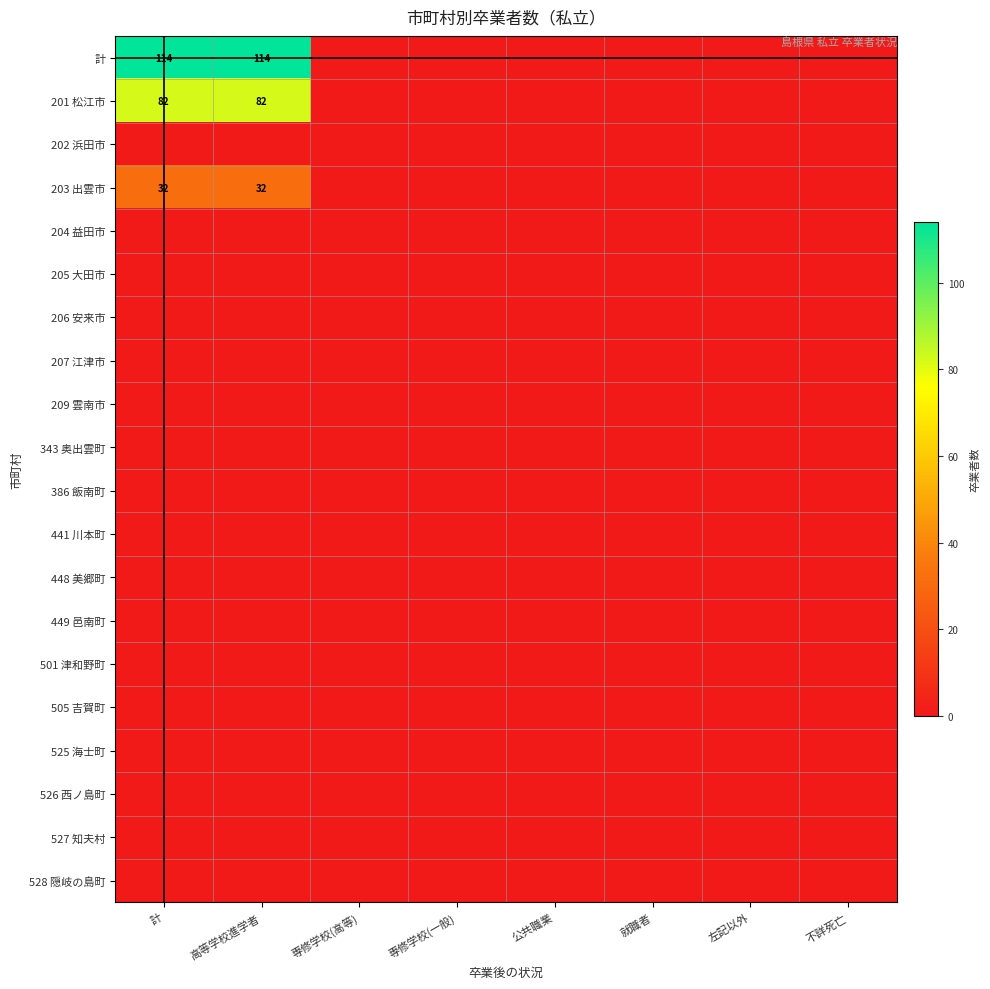

The 526 西ノ島町 series shows 0 at 専修学校(一般). True or false?

True